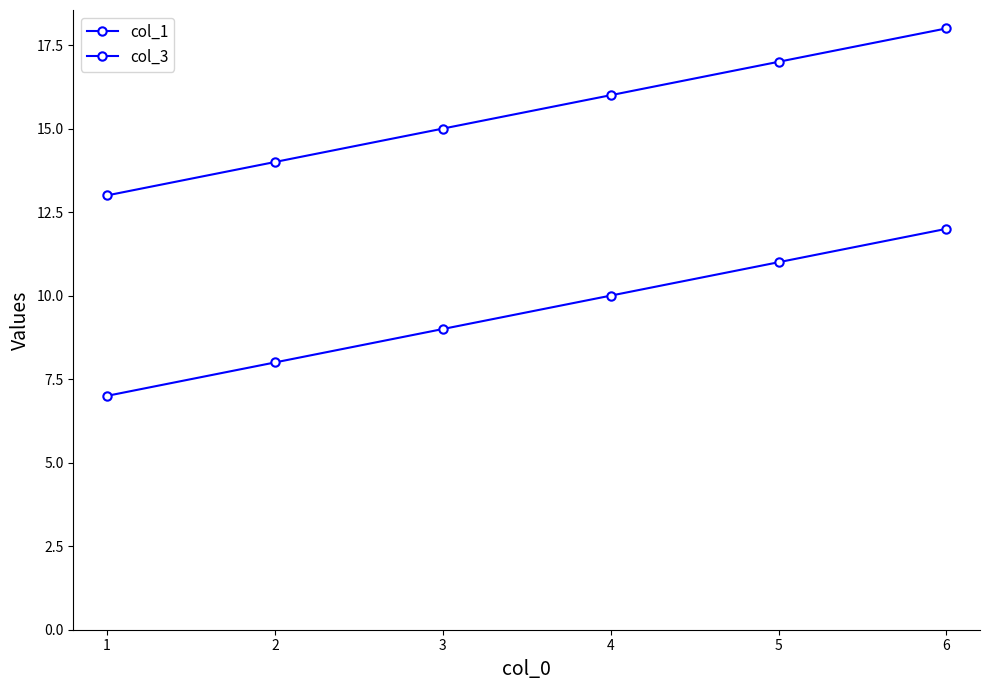

What is the difference between the second highest and minimum values in the col_1 series?

4